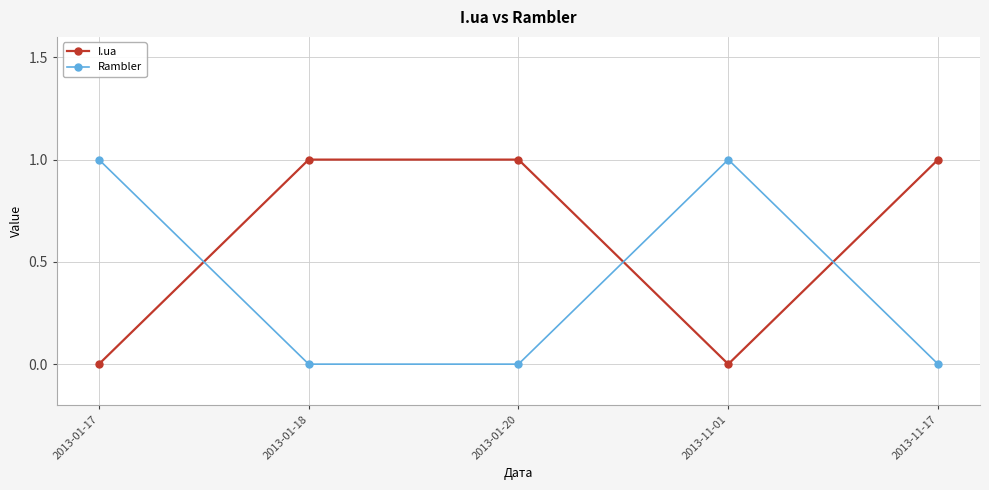

What is the label of the 2nd point from the right?

2013-11-01